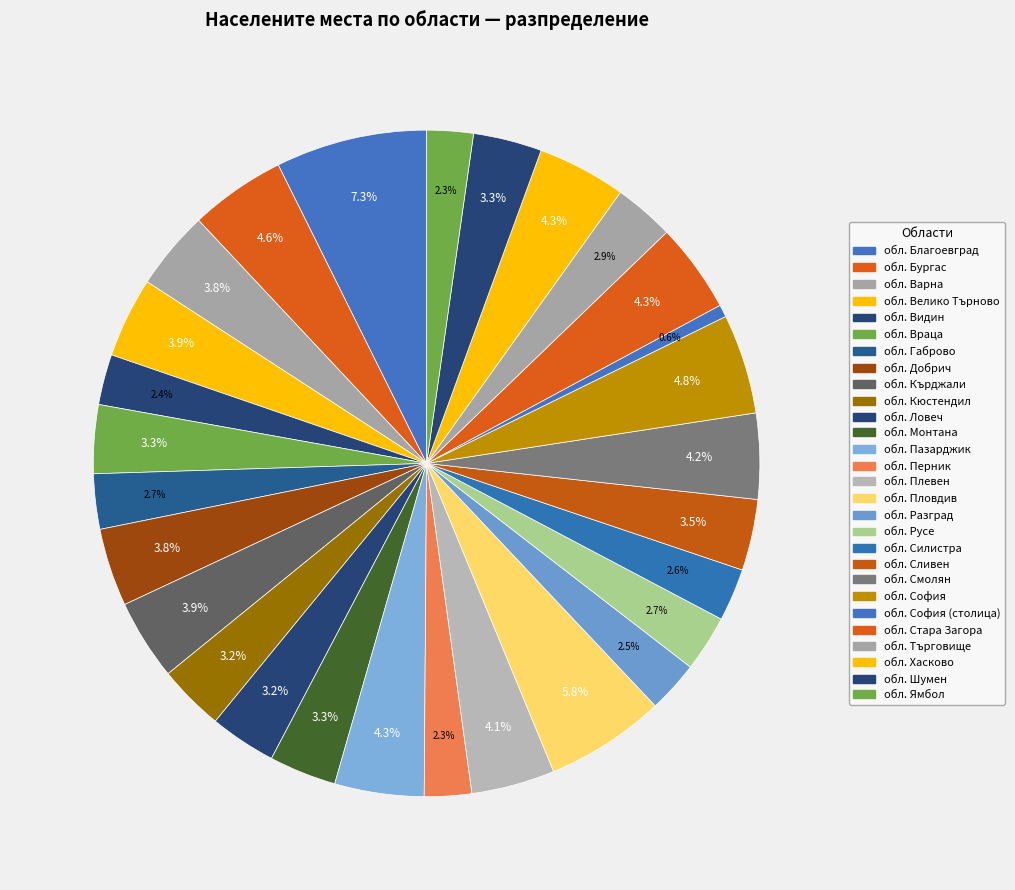

Count the number of slices in the pie.

28